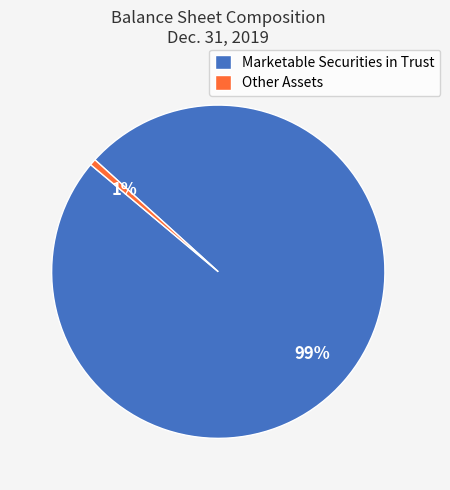

How many segments does this pie chart have?

2